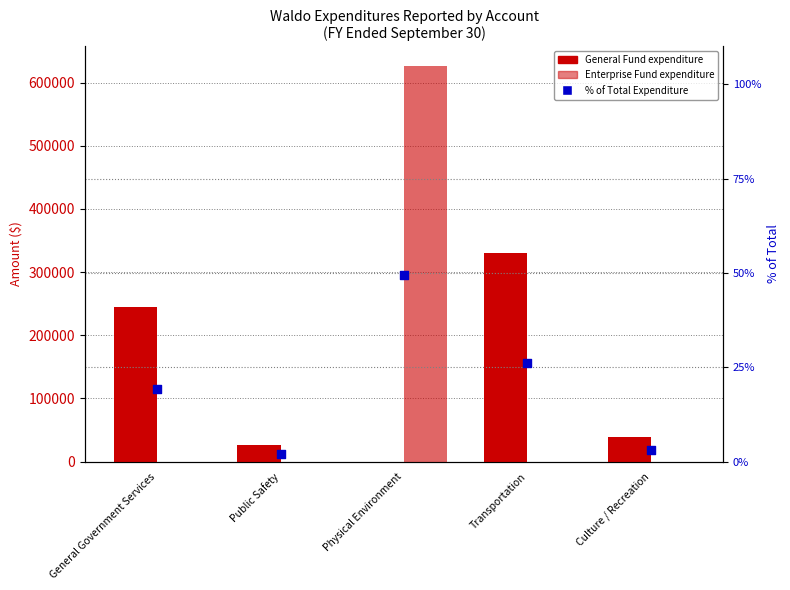

Which series has the largest total across all categories?

General Fund